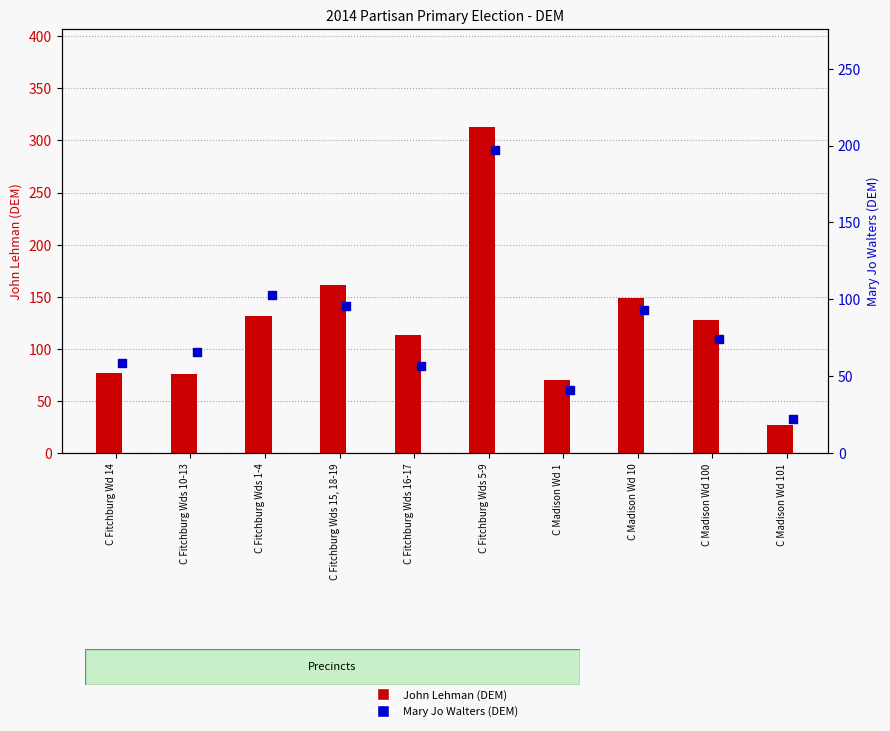

What are all the series names shown in the legend?

John Lehman (DEM), Mary Jo Walters (DEM)